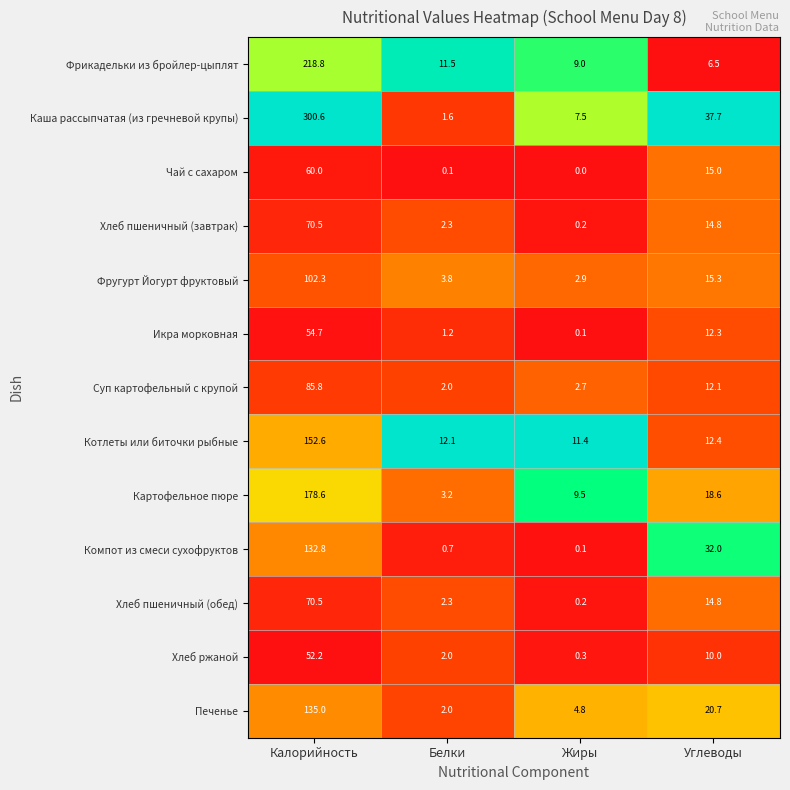

Between Калорийность and Белки, which series saw the biggest shift?

Каша рассыпчатая (из гречневой крупы)